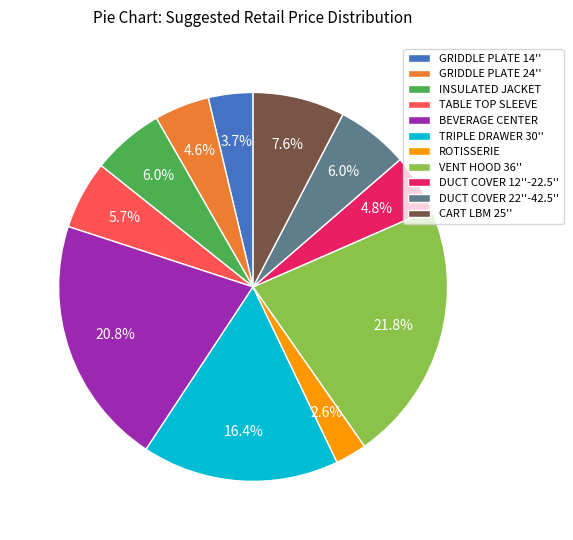

How many segments does this pie chart have?

11